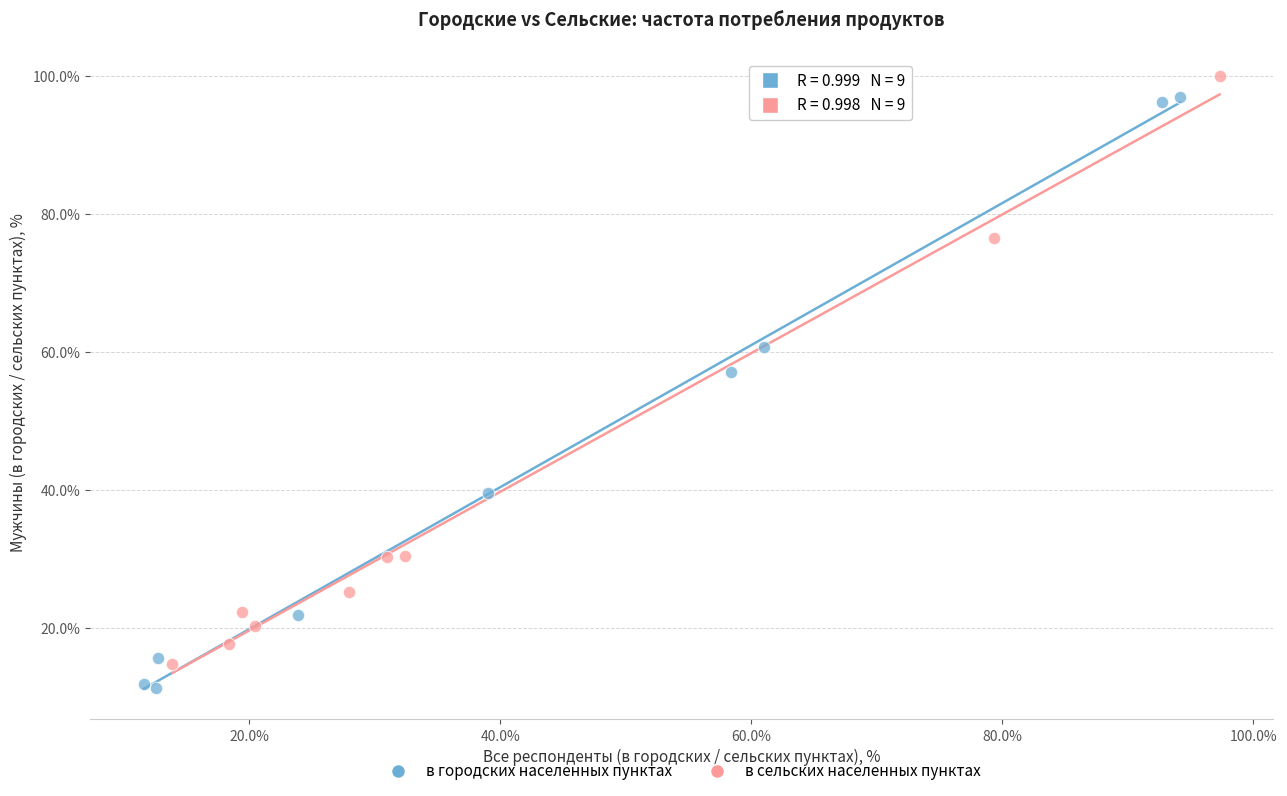

Which series contains the lowest Y value?

в городских населенных пунктах